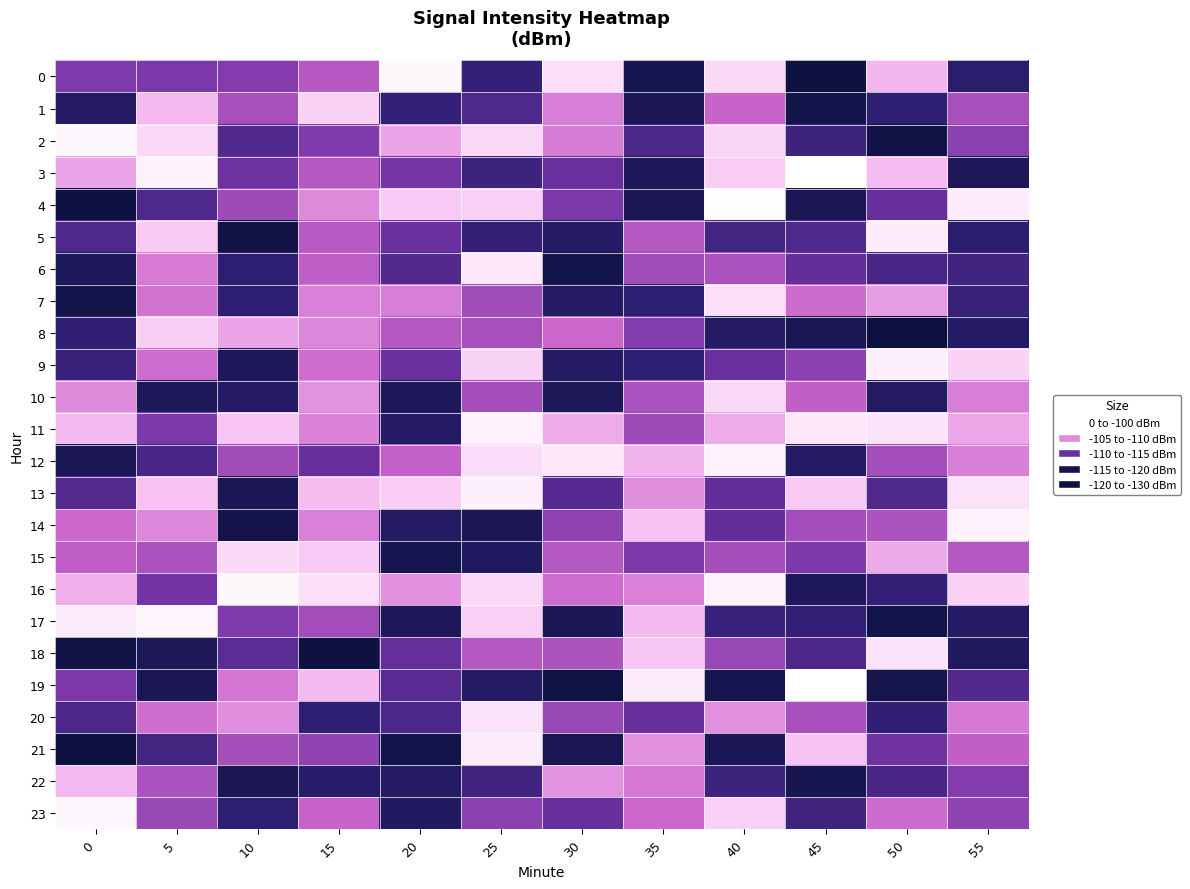

What is the total value across all series at 55?

-2651.2